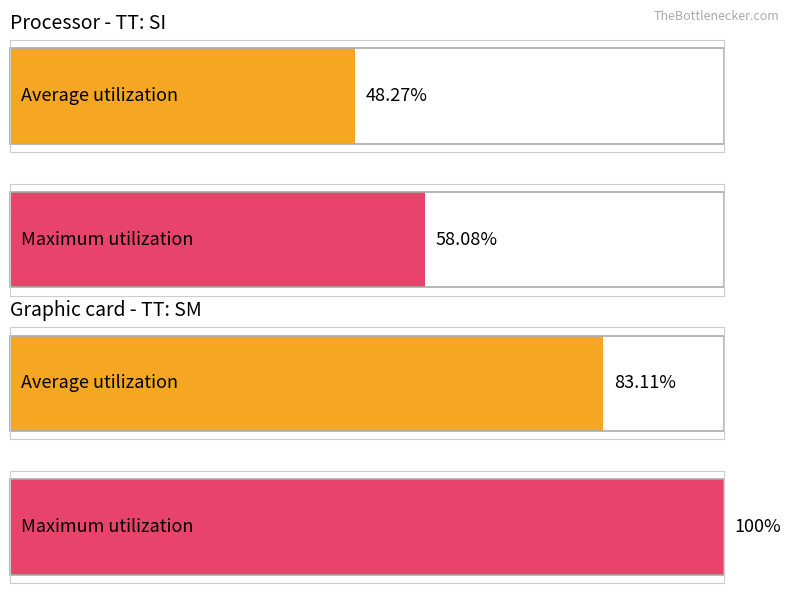

True or false: Maximum utilization has a value of 45.6 at SM.

False